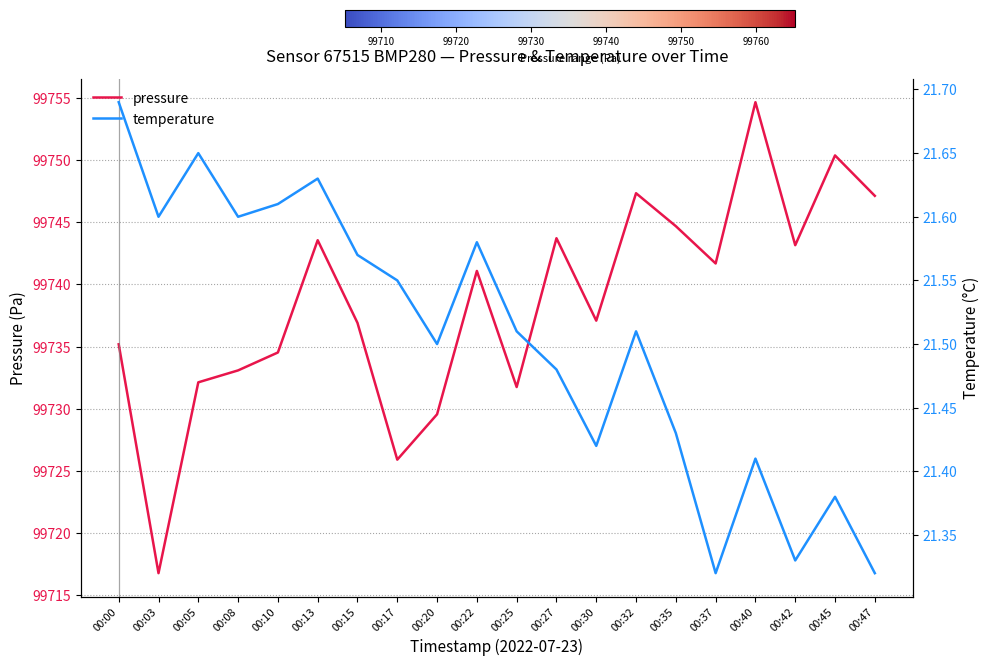

What is the difference between the second highest and second lowest values in the temperature series?

0.3